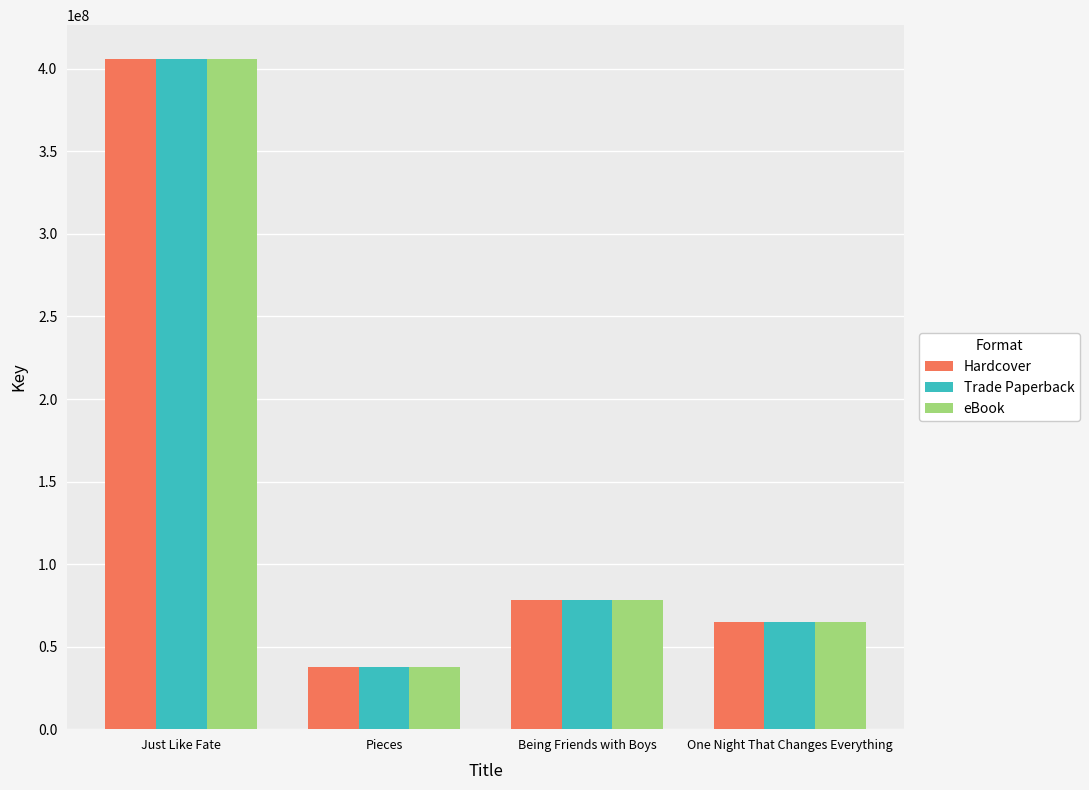

Reading left to right, transcribe all the data shown in this chart.

Hardcover: Just Like Fate=406172312	Pieces=37814368	Being Friends with Boys=78098854	One Night That Changes Everything=65175803
Trade Paperback: Just Like Fate=406172312	Pieces=37814368	Being Friends with Boys=78098854	One Night That Changes Everything=65175803
eBook: Just Like Fate=406172312	Pieces=37814368	Being Friends with Boys=78098854	One Night That Changes Everything=65175803